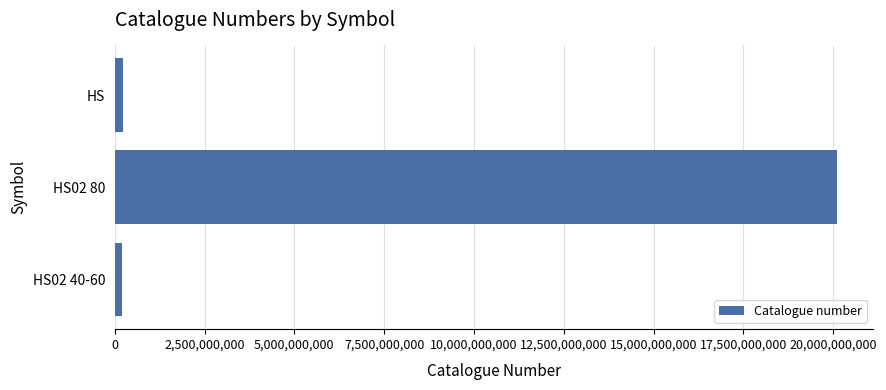

What is the minimum value shown in the chart?

201000042